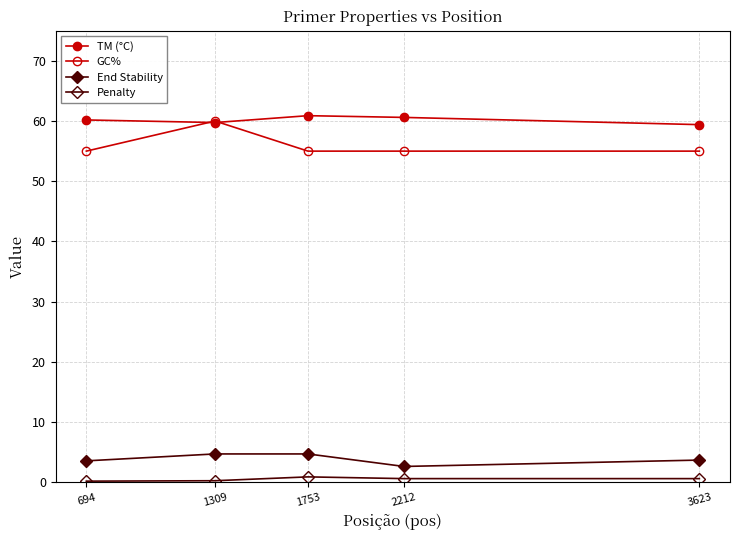

Which series has the largest total across all categories?

TM (°C)